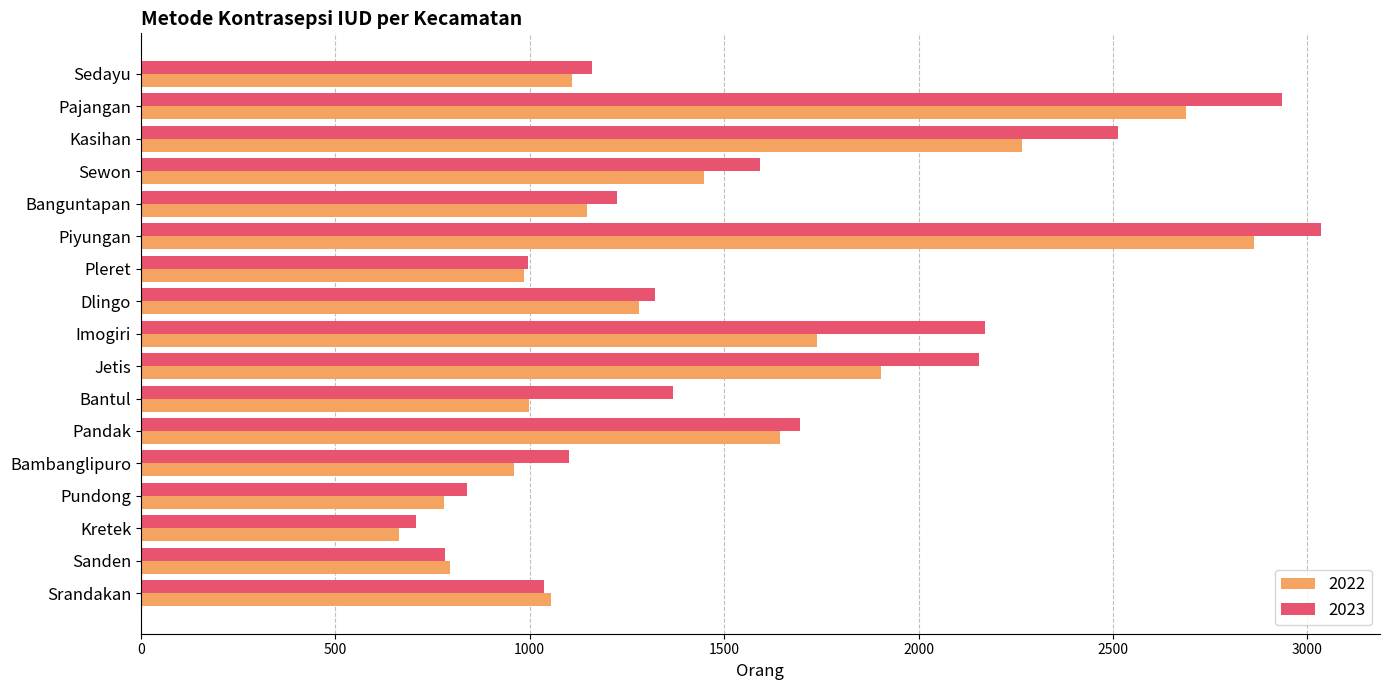

Is the value of 2022 at Bambanglipuro greater than the value of 2023 at Pajangan?

No